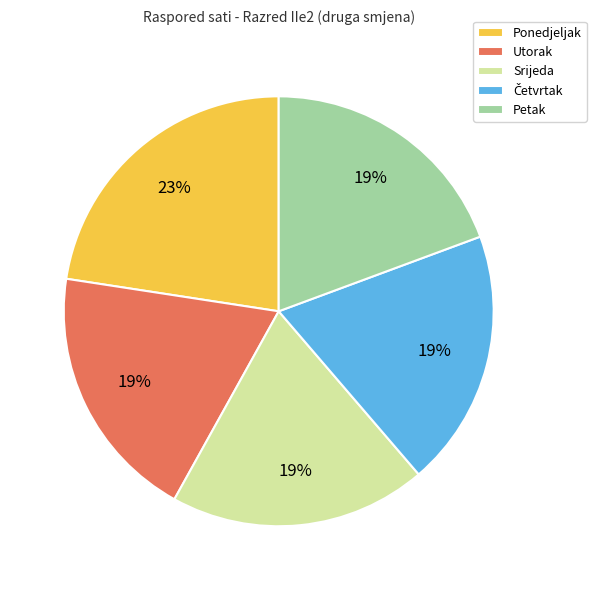

True or false: Srijeda accounts for 9% of the total.

False